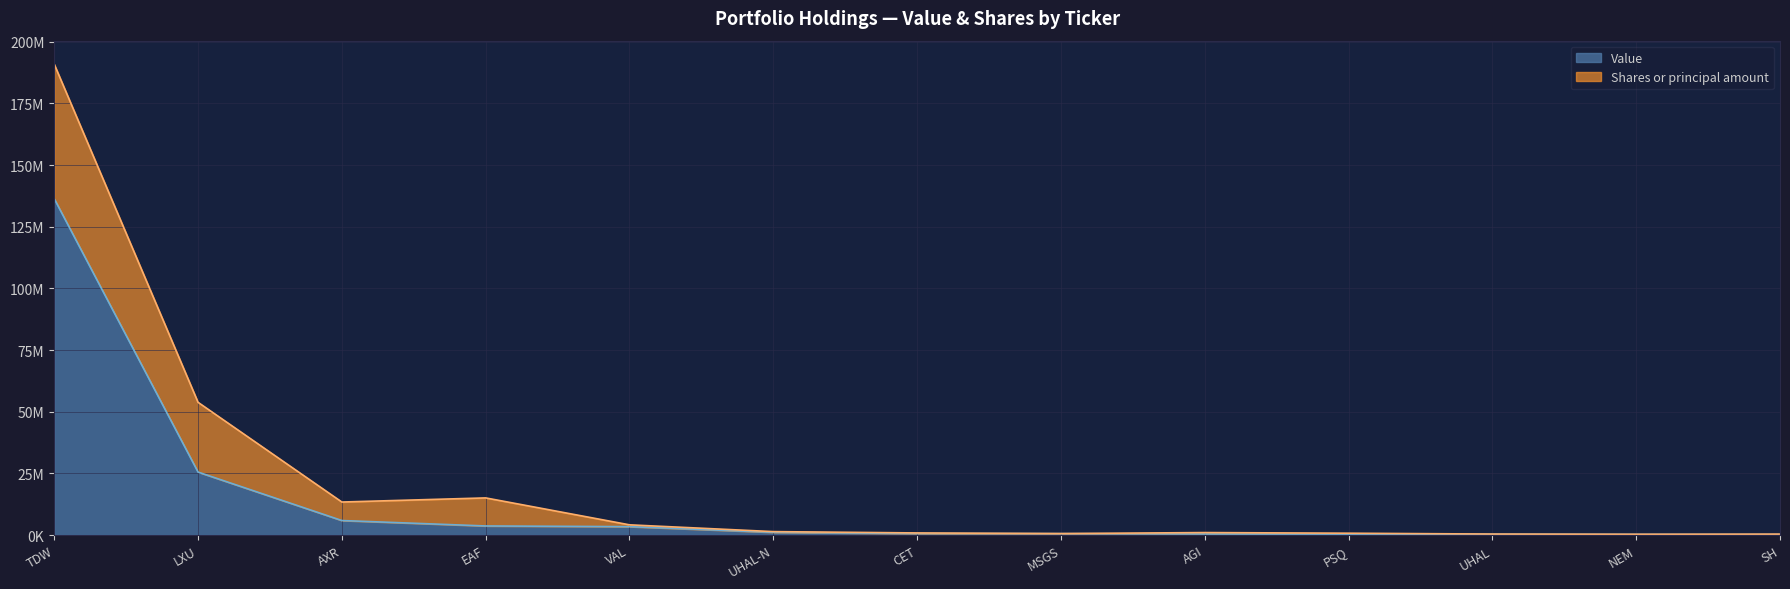

What is the change in value from LXU to AXR?

-19646533